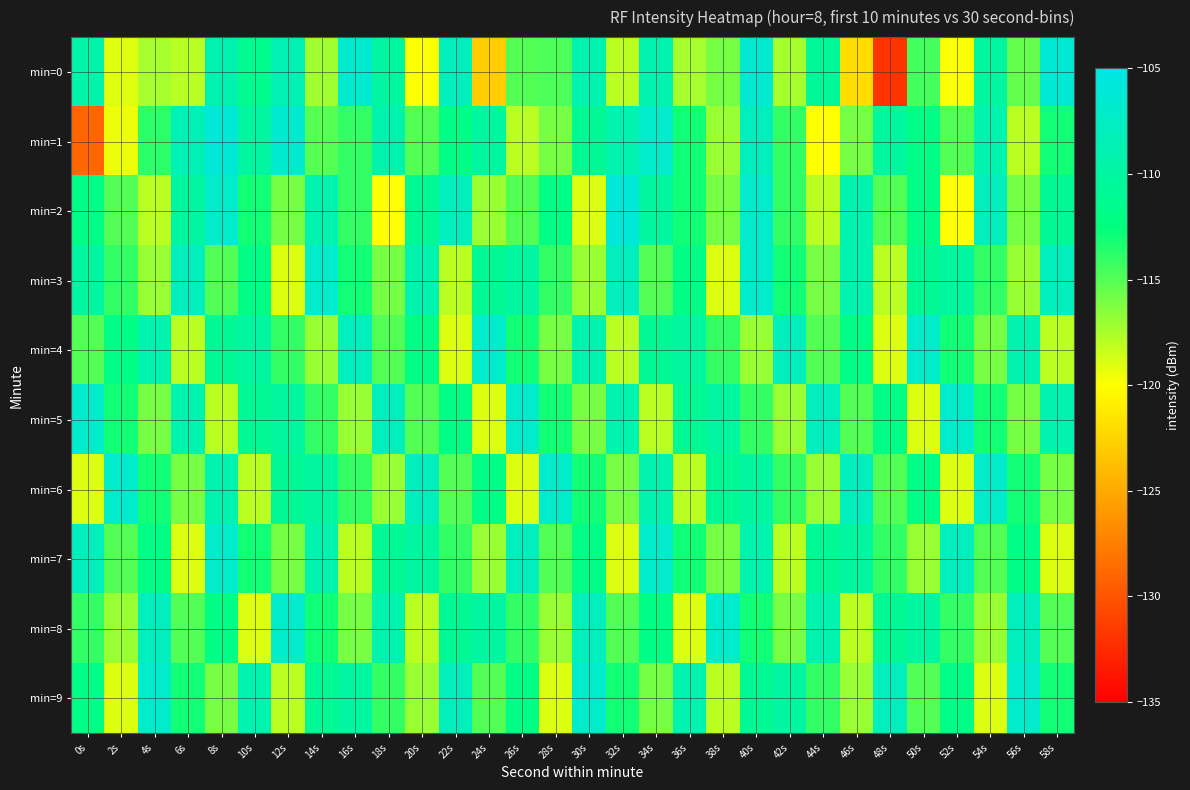

What is the maximum value shown in the chart?

-106.0